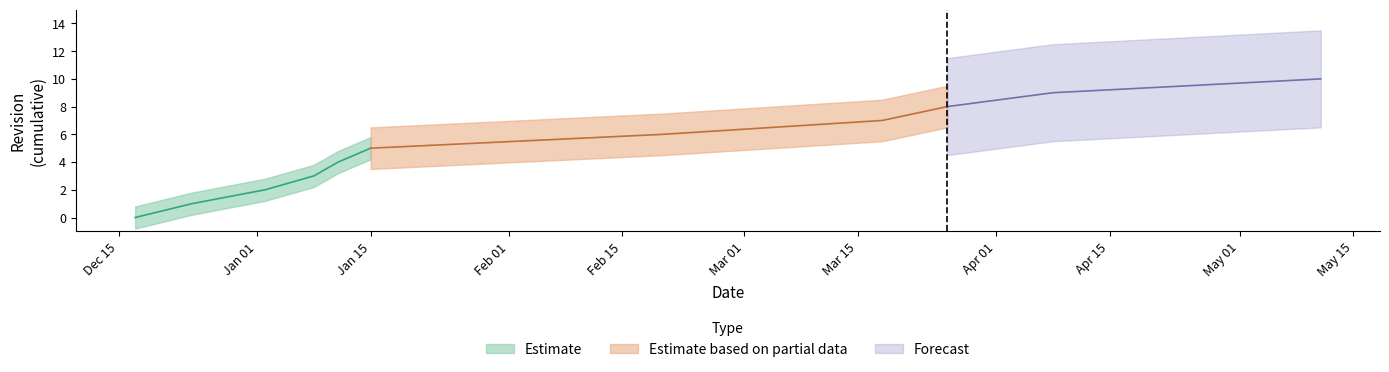

What is the label of the 4th point from the right?

2020-03-18